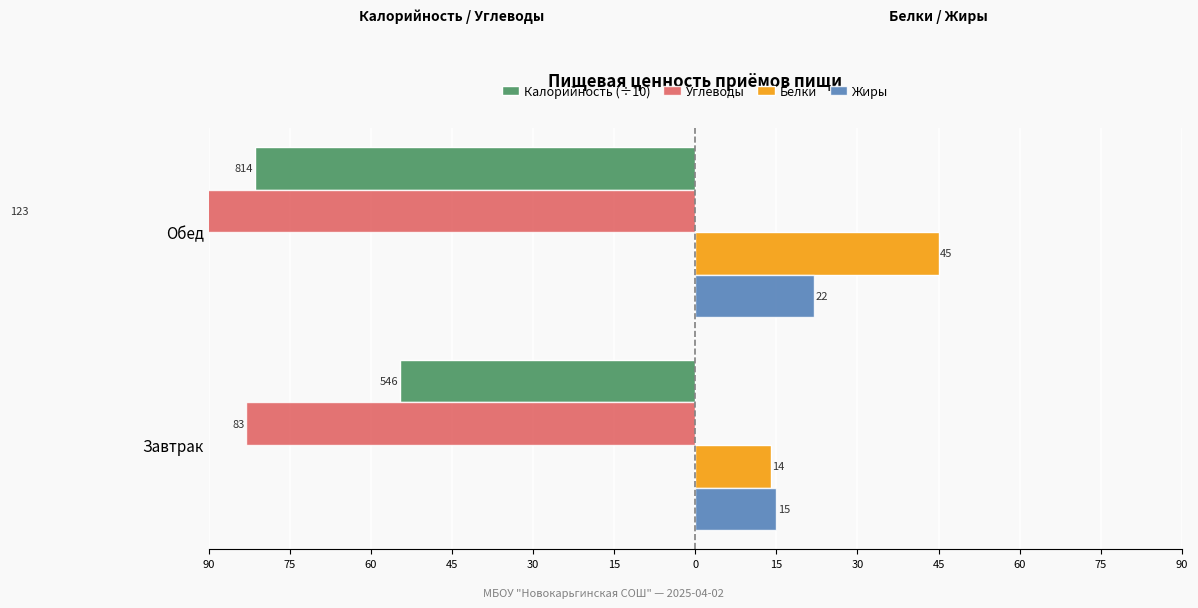

What is the minimum value for Белки?

14.0